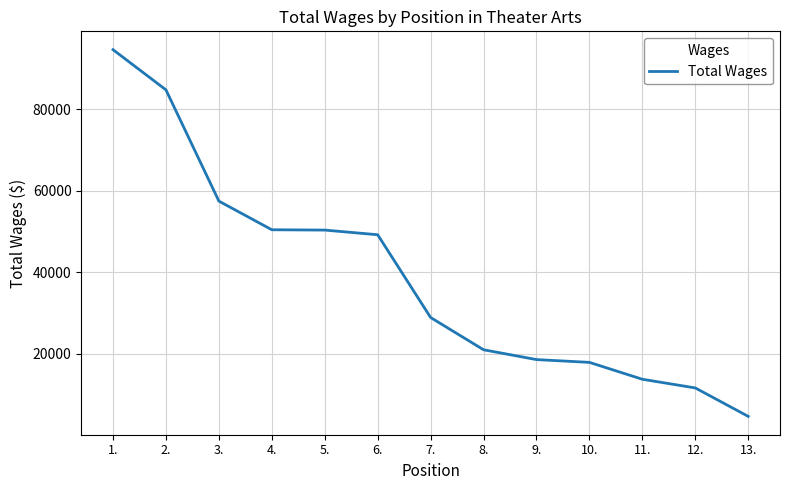

What is the difference between the second highest and minimum values?

80124